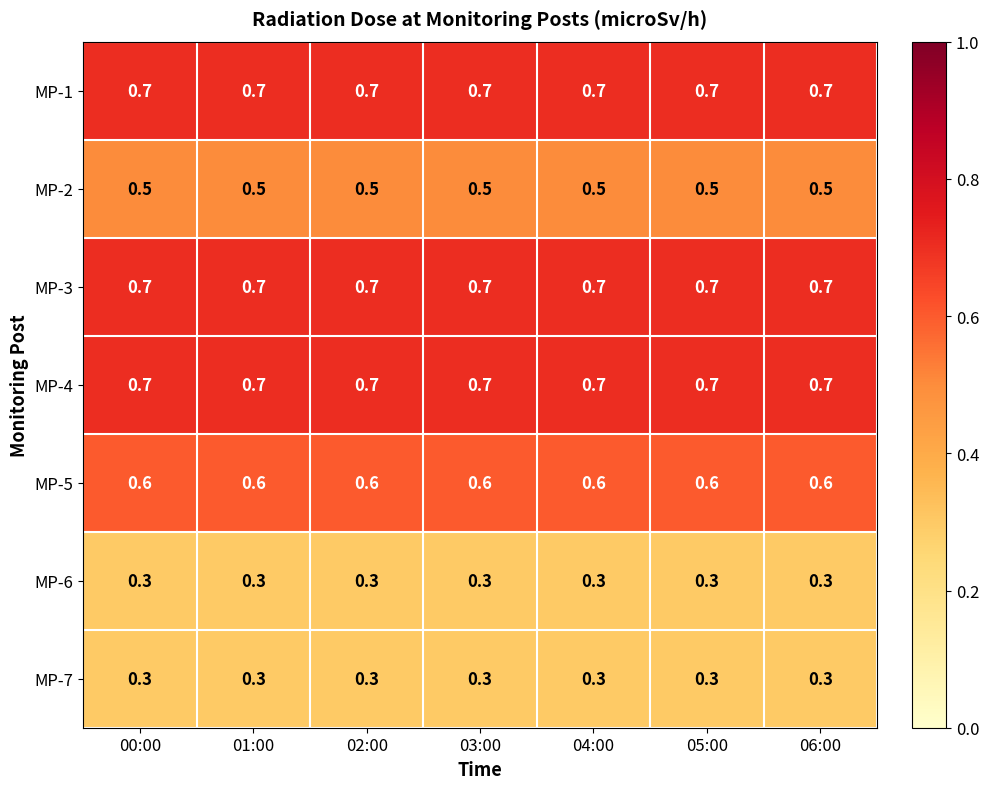

The value of MP-3 at 05:00 is 1.1. True or false?

False